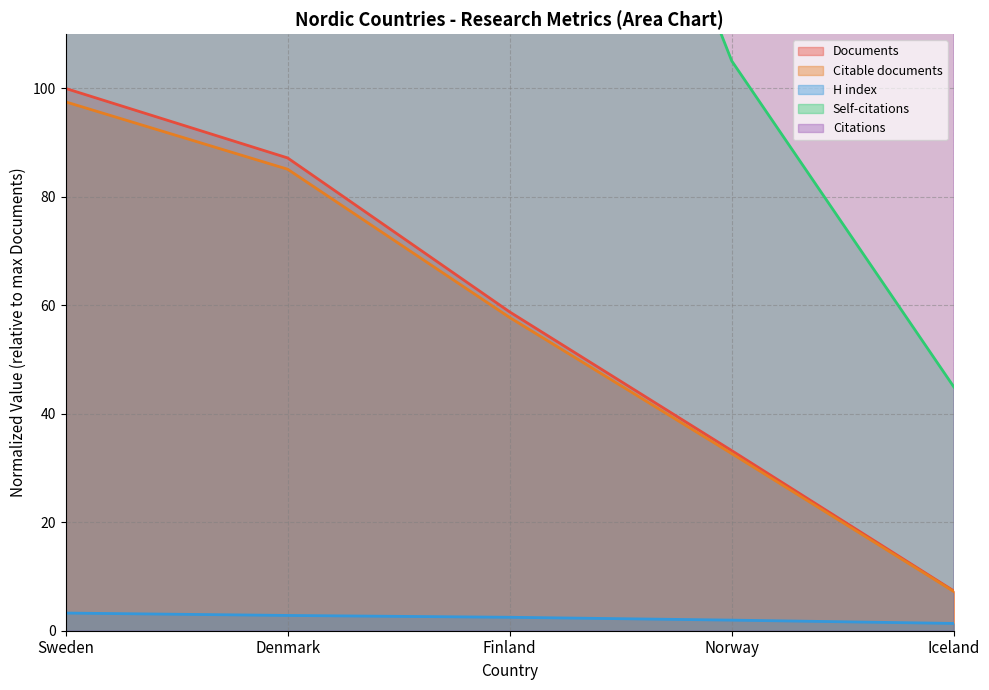

True or false: Citable documents and H index cross at least once.

False